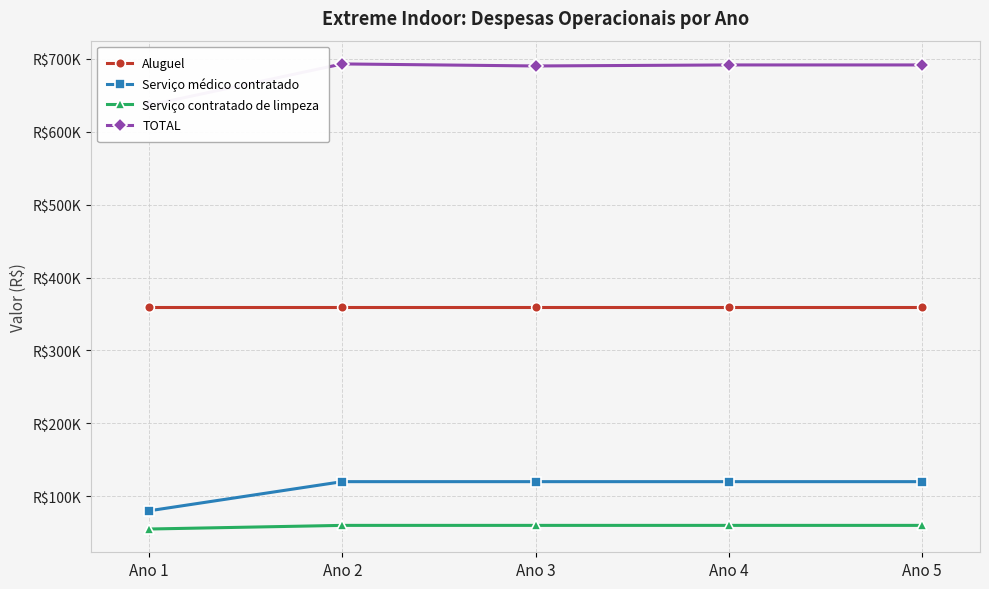

Reading left to right, what are all the values shown in this chart?

Aluguel: 360000	360000	360000	360000	360000
Serviço médico contratado: 80000	120000	120000	120000	120000
Serviço contratado de limpeza: 55000	60000	60000	60000	60000
TOTAL: 636600	693200	690400	691800	691800